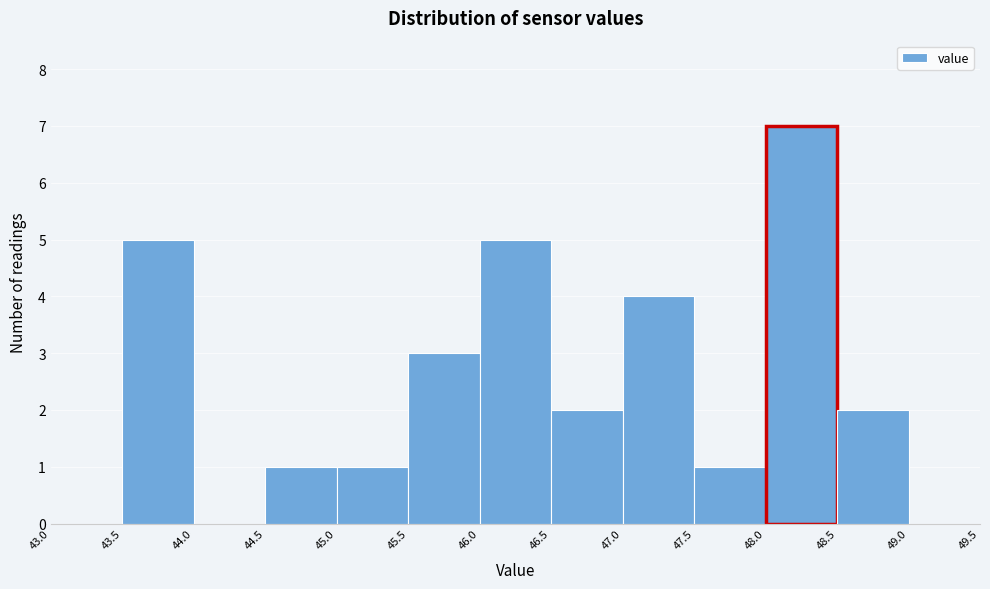

Reading left to right, transcribe this chart: for each bar, give the range it covers on the x-axis and its height. The values are not printed on the chart, so give them approximately, as read against the axis.

43.0 to 43.5: 0
43.5 to 44.0: 5
44.0 to 44.5: 0
44.5 to 45.0: 1
45.0 to 45.5: 1
45.5 to 46.0: 3
46.0 to 46.5: 5
46.5 to 47.0: 2
47.0 to 47.5: 4
47.5 to 48.0: 1
48.0 to 48.5: 7
48.5 to 49.0: 2
49.0 to 49.5: 0